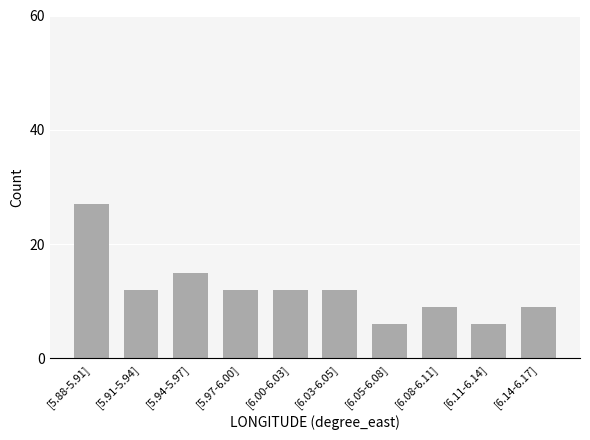

Reading left to right, transcribe all the data shown in this chart.

[5.88-5.91]=27	[5.91-5.94]=12	[5.94-5.97]=15	[5.97-6.00]=12	[6.00-6.03]=12	[6.03-6.05]=12	[6.05-6.08]=6	[6.08-6.11]=9	[6.11-6.14]=6	[6.14-6.17]=9